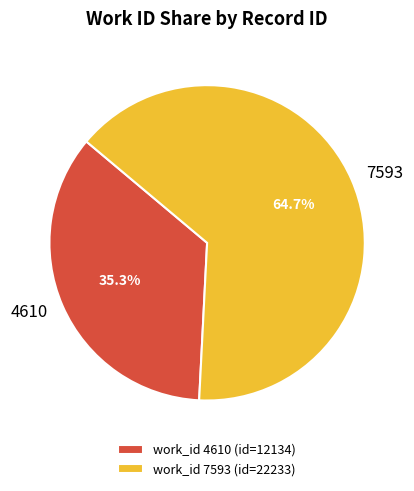

To the nearest percent, what is the average slice percentage?

50%